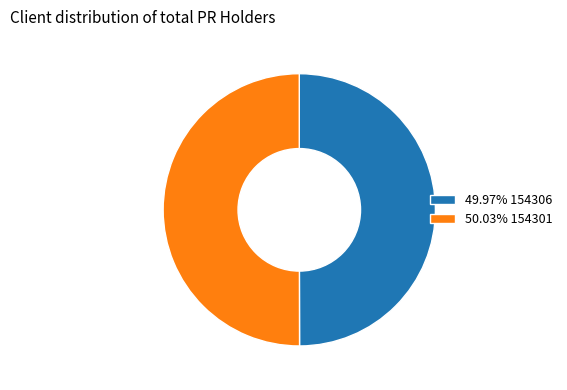

Approximately how many times larger is the value at 49.97% 154306 compared to 50.03% 154301?

1.0